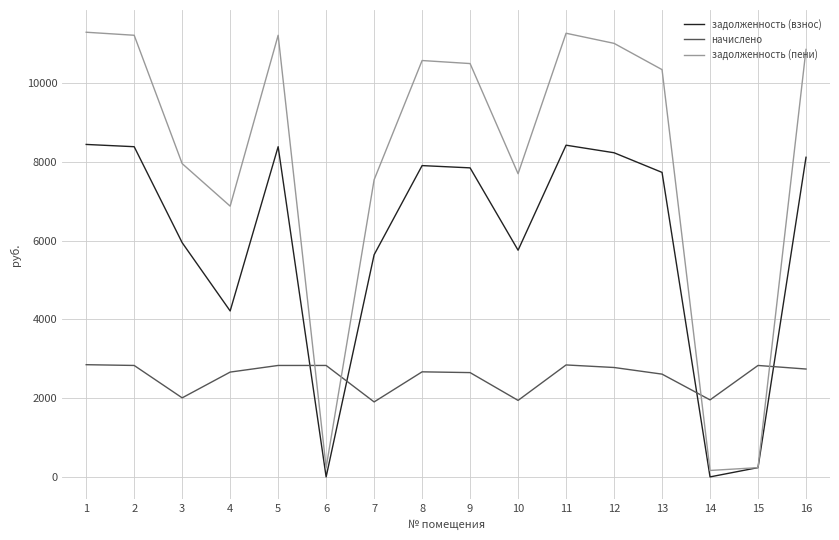

What are all the series names shown in the legend?

задолженность (взнос), начислено, задолженность (пени)